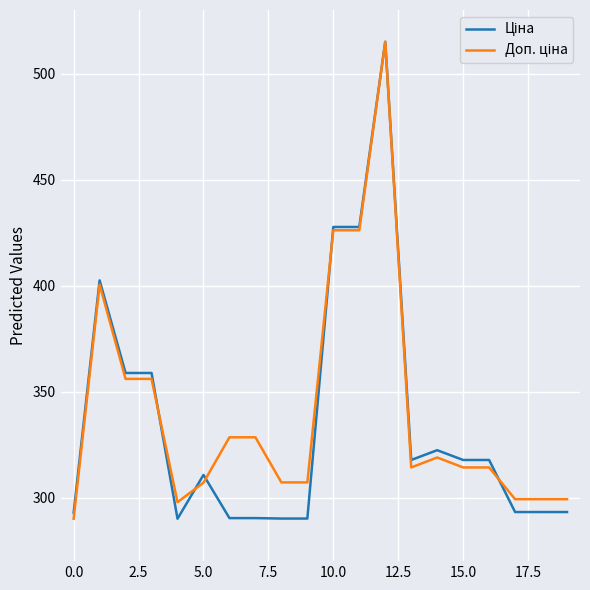

What is the maximum value shown in the chart?

515.0